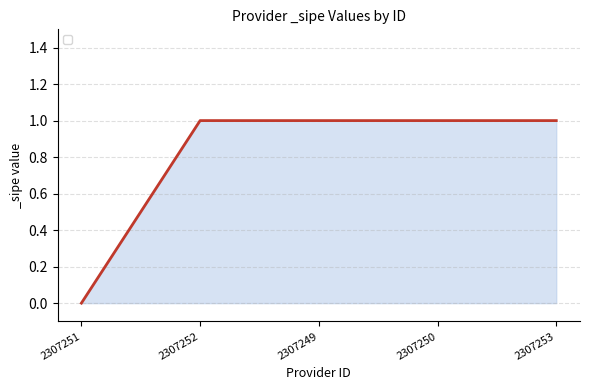

Which has a higher value, 2307251 or 2307252?

2307252